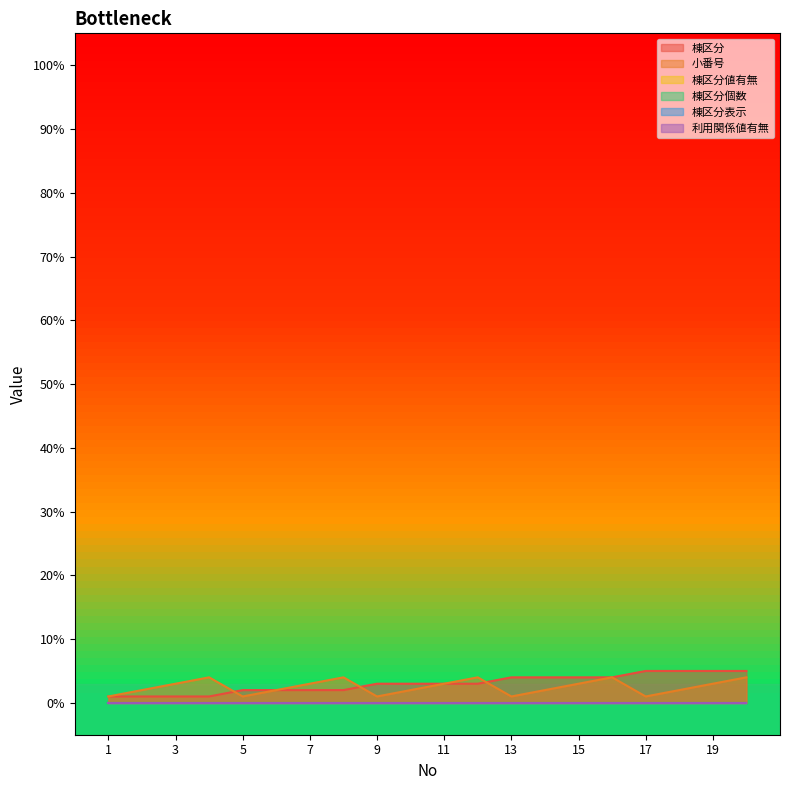

Which category has the highest value in the 棟区分 series?

17